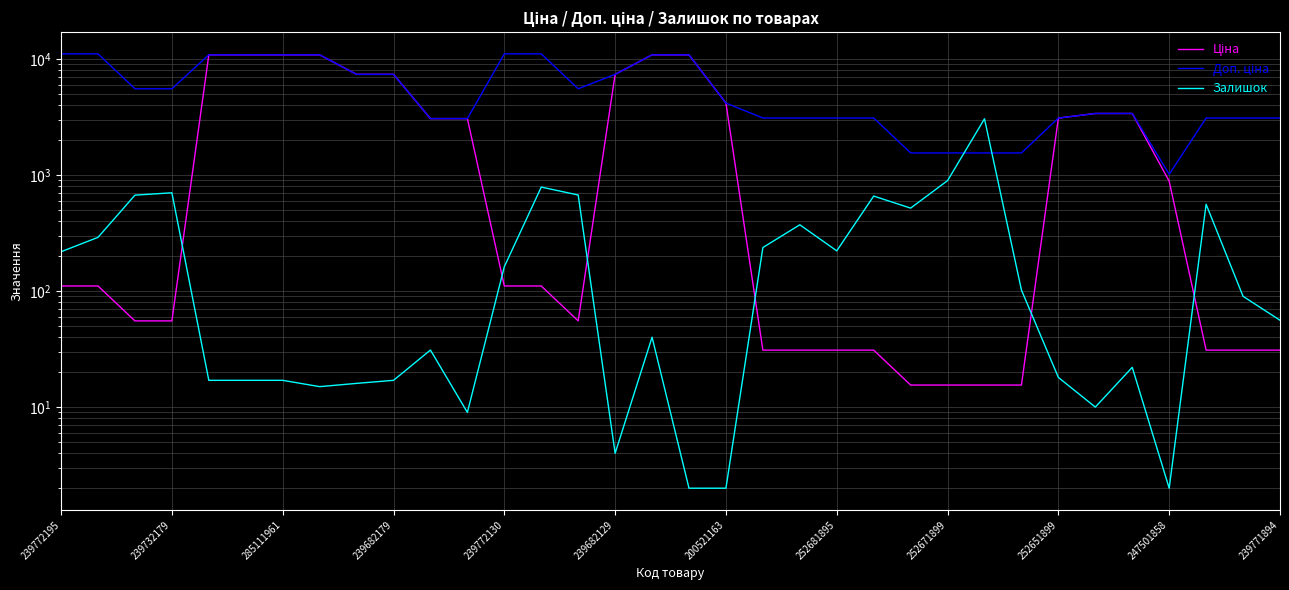

What is the spread (max minus min) of values at 17?

10838.1